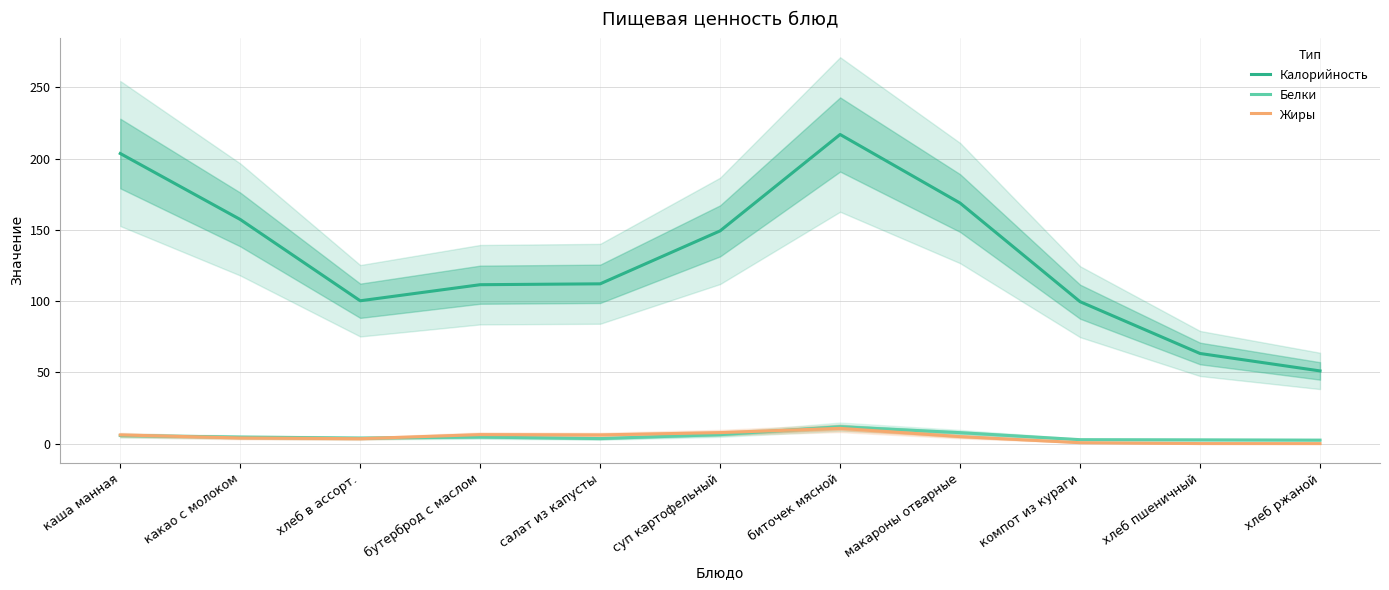

What is the label of the 5th point from the left?

салат из капусты